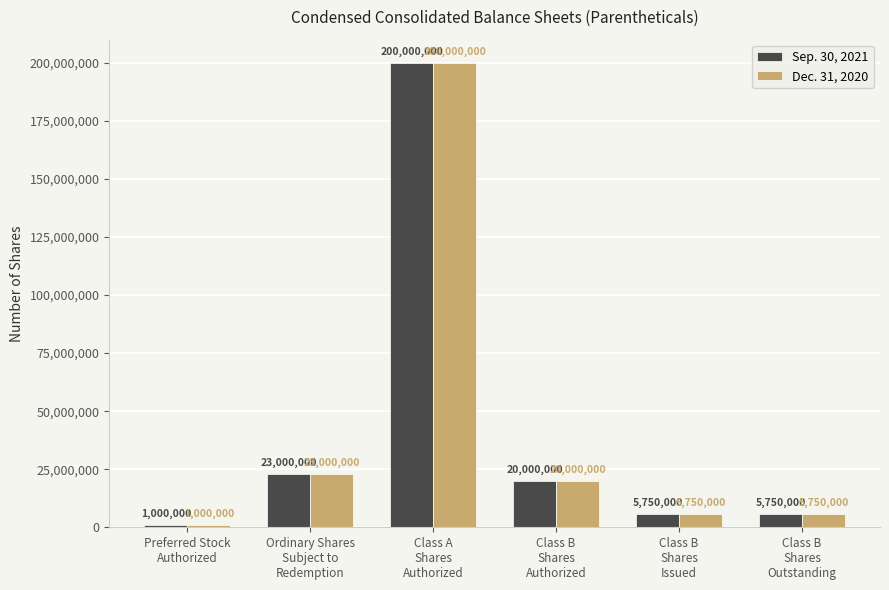

How many distinct data groups are displayed?

2